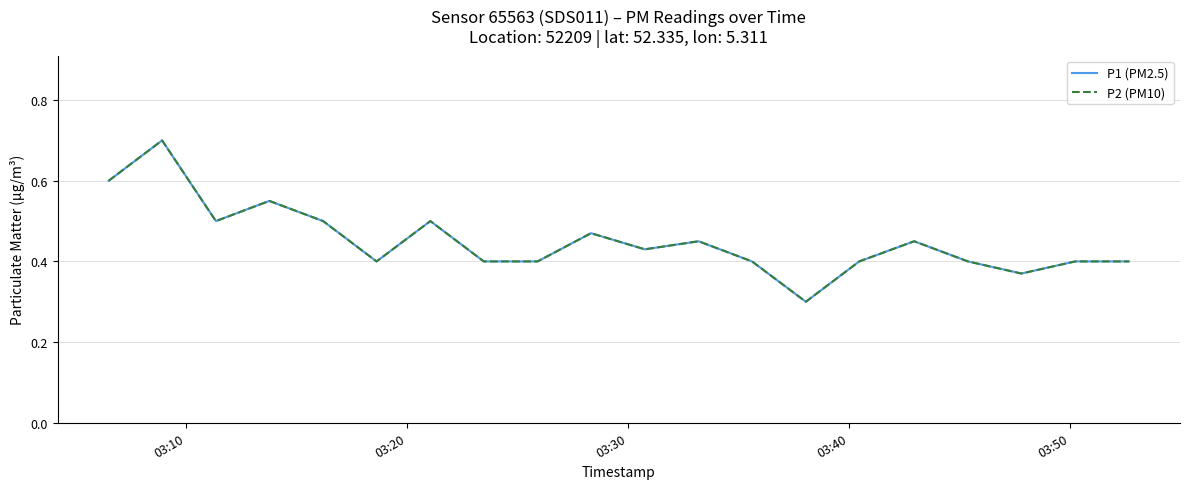

True or false: P2 (PM10) and P1 (PM2.5) cross at least once.

False